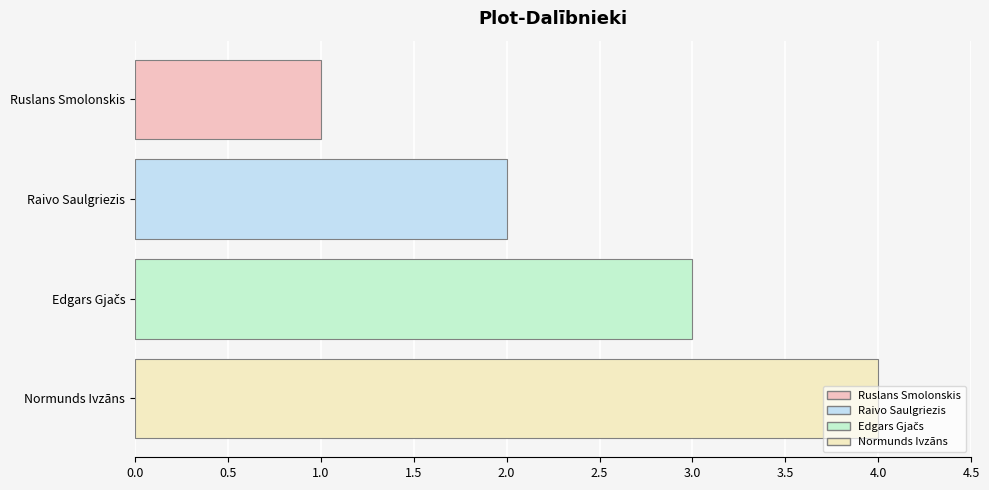

What is the change in value from Ruslans Smolonskis to Raivo Saulgriezis?

+1